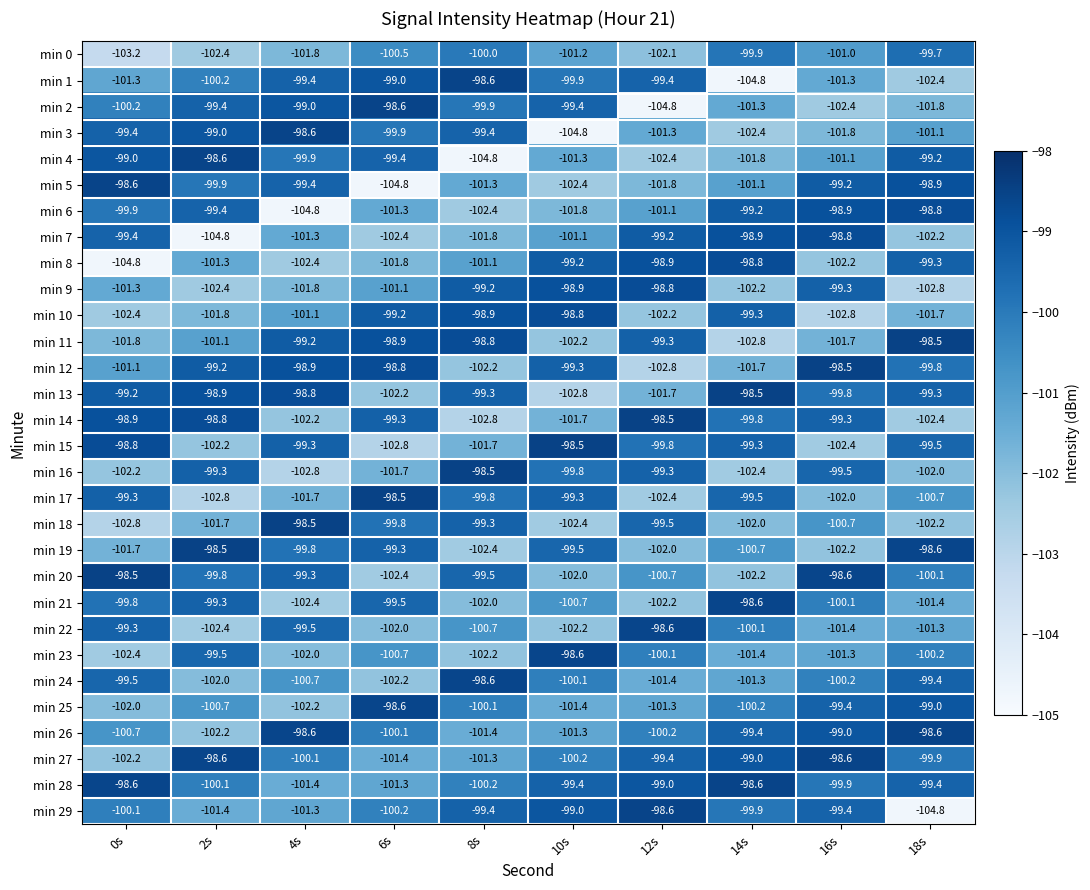

What is the difference between the maximum and minimum values in the min 0 series?

3.5